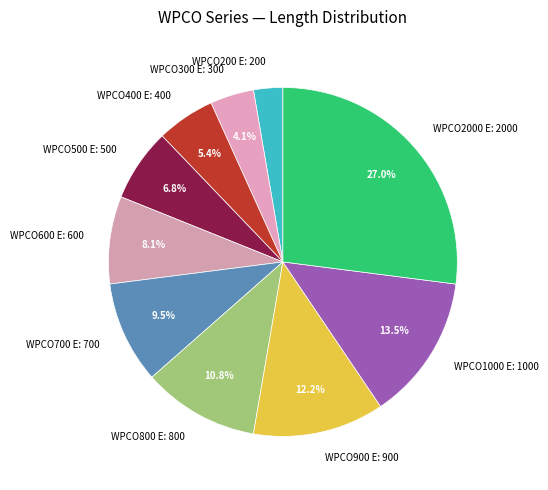

Between WPCO500 E and WPCO300 E, which is larger?

WPCO500 E